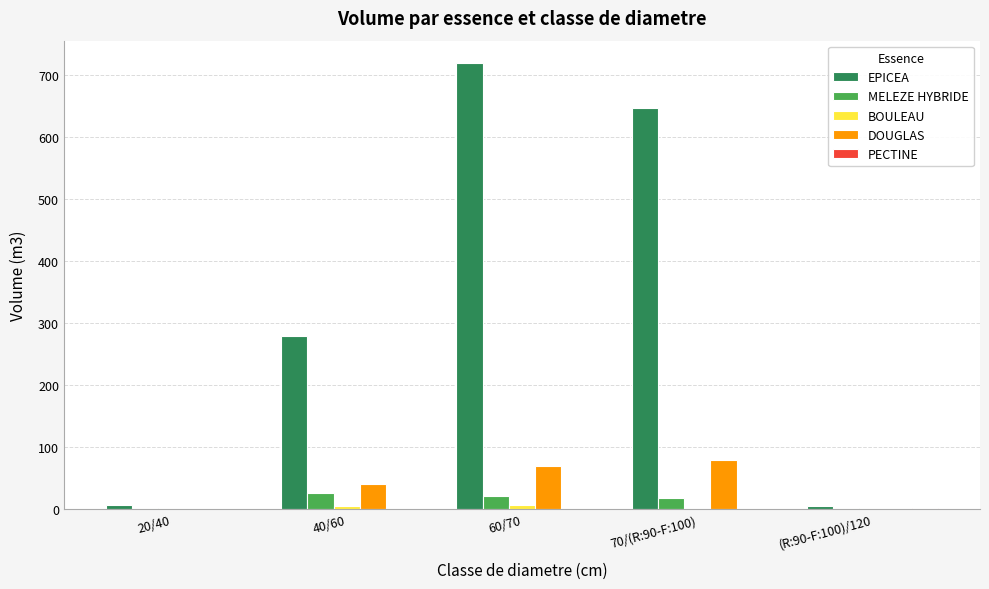

The DOUGLAS series shows 69.5 at 60/70. True or false?

True